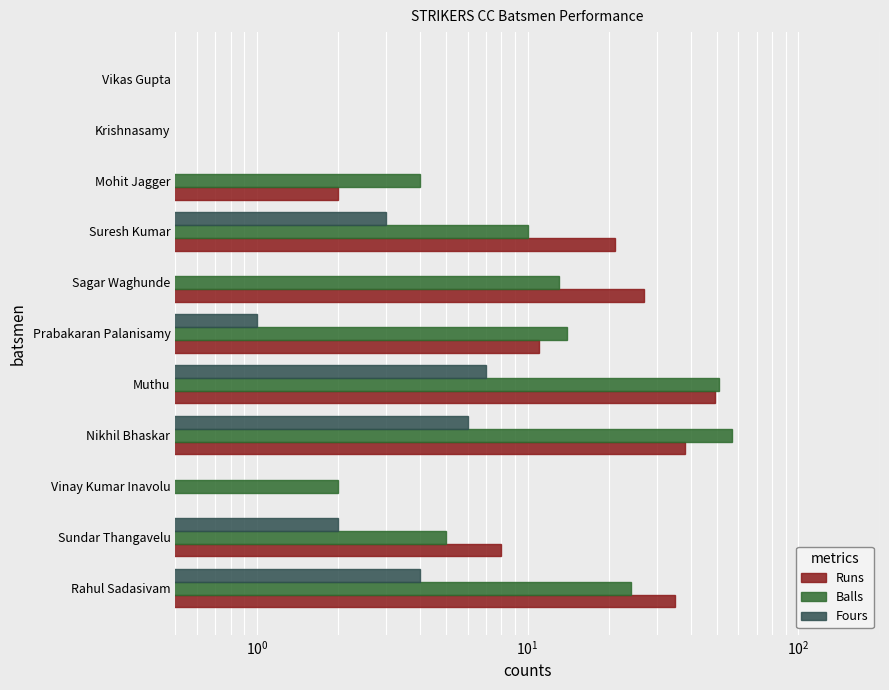

The Runs series shows 0.0 at Vinay Kumar Inavolu. True or false?

False